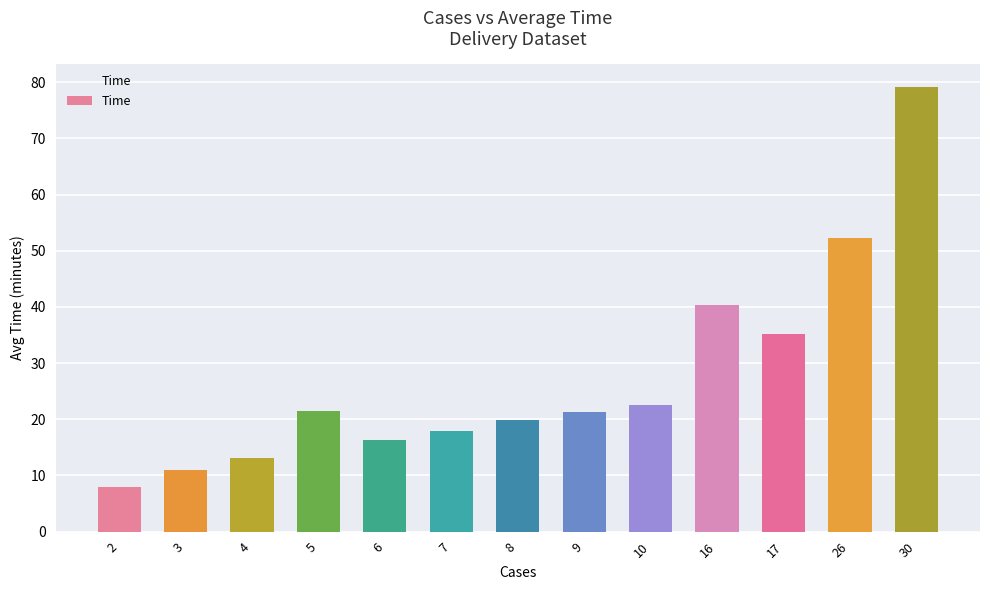

Between 8 and 10, which is larger?

10